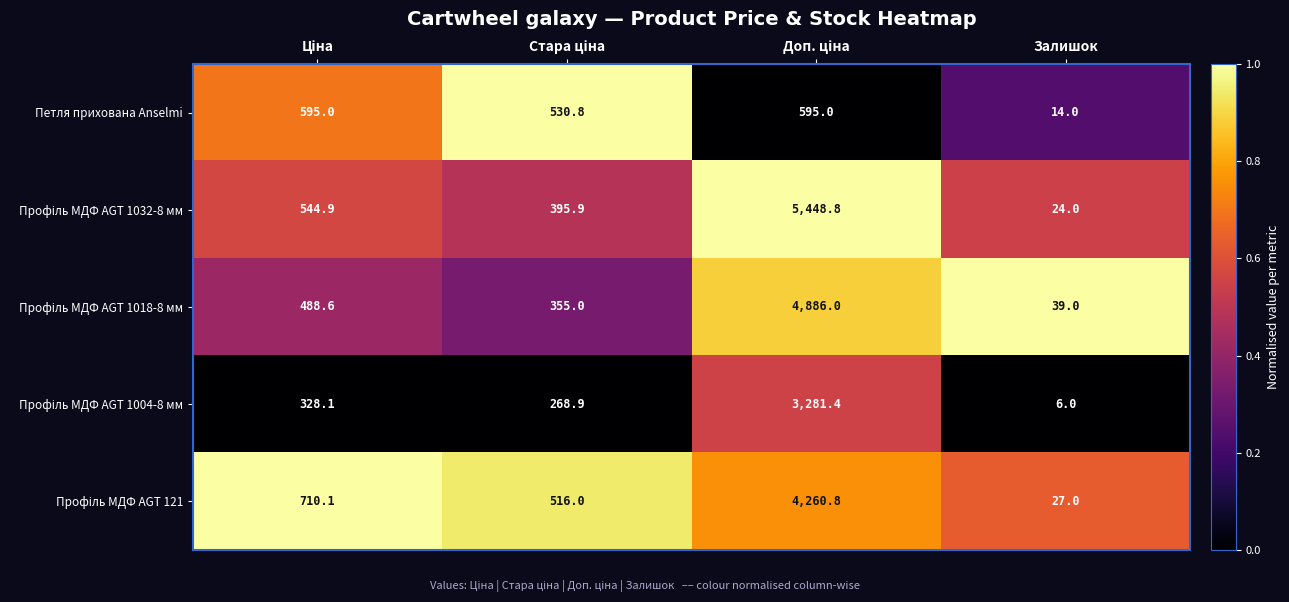

What is the difference between the second highest and second lowest values in the Петля прихована Anselmi series?

64.2